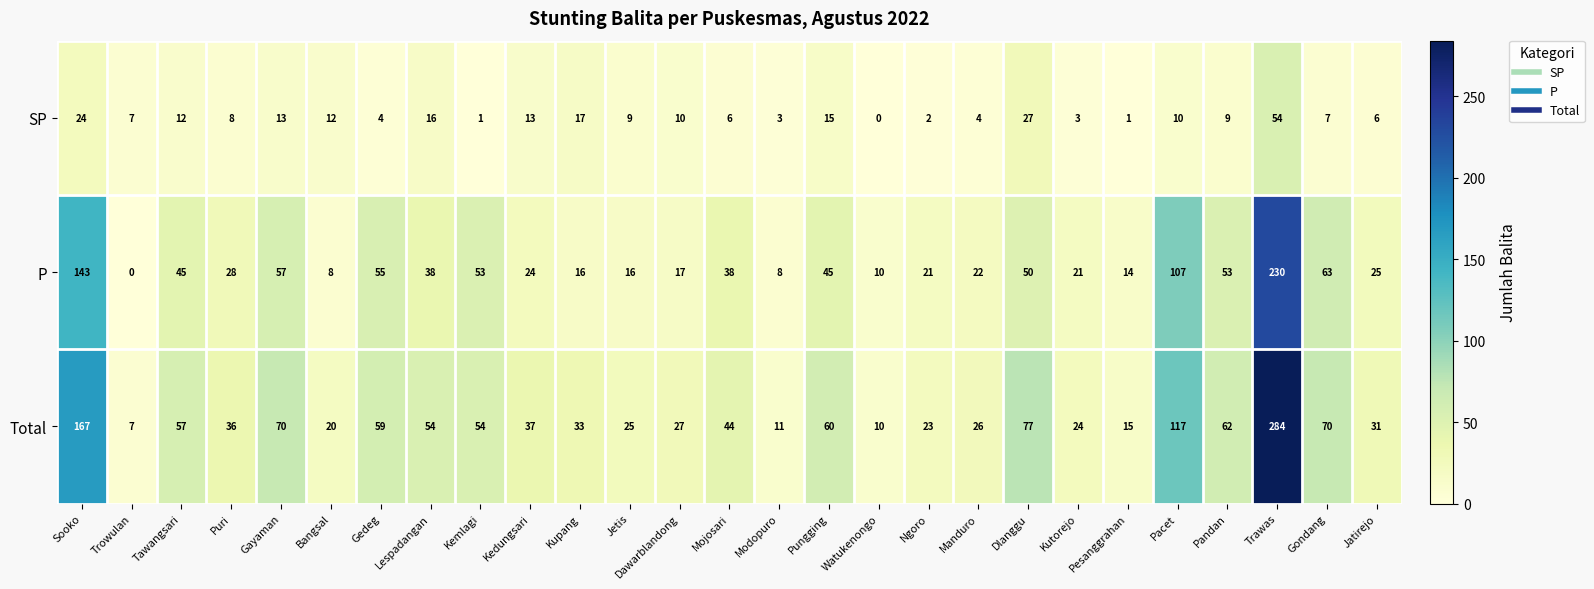

Between Pungging and Watukenongo, which series saw the biggest shift?

Total